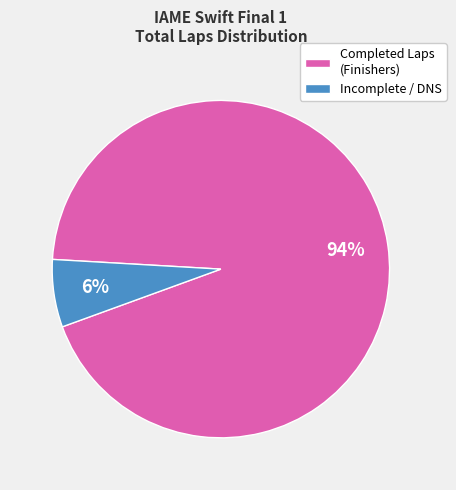

Count the number of slices in the pie.

2